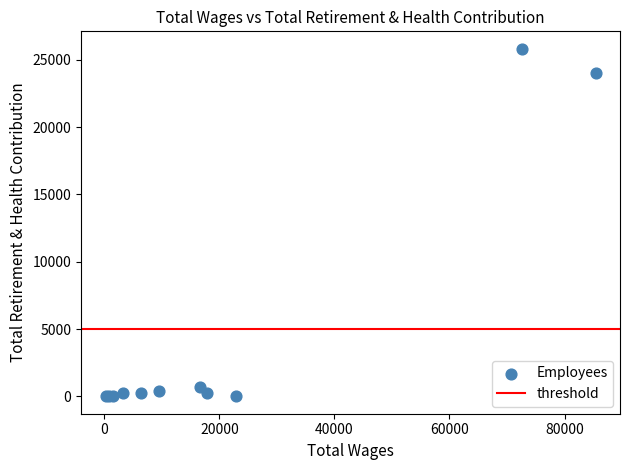

What Y value in the scatter plot is closest to 12910?

24051